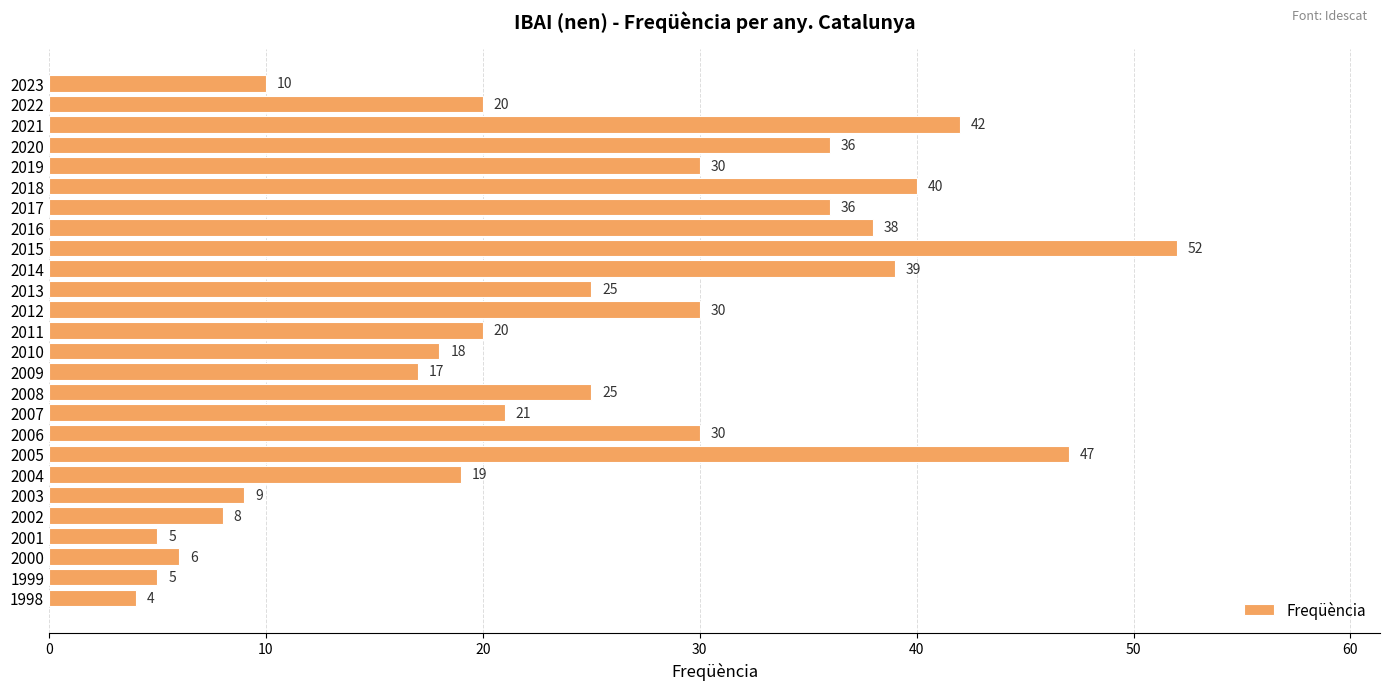

What is the value of the 19th bar from the top?

47